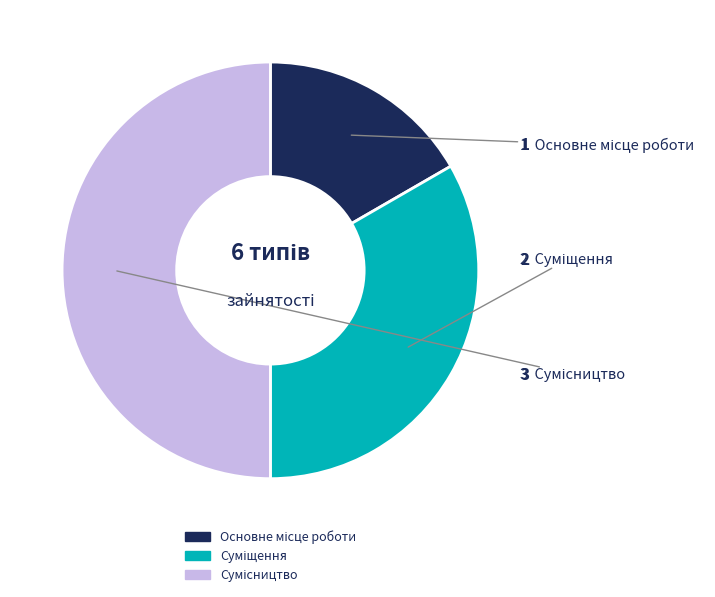

How many slices are in this pie chart?

3